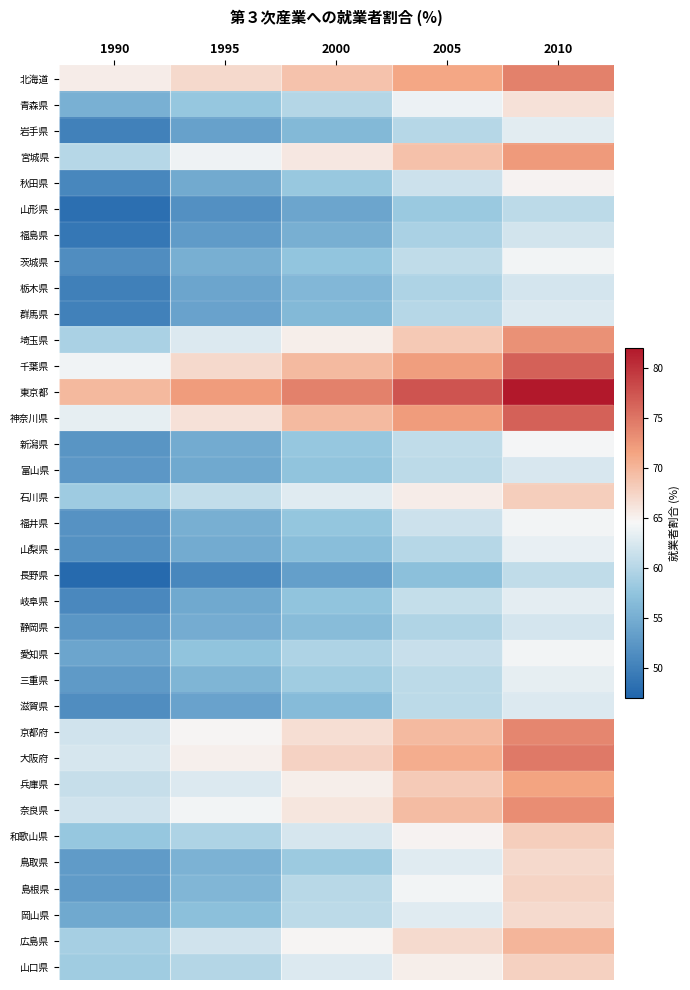

What is the spread (max minus min) of values at 2000?

20.9